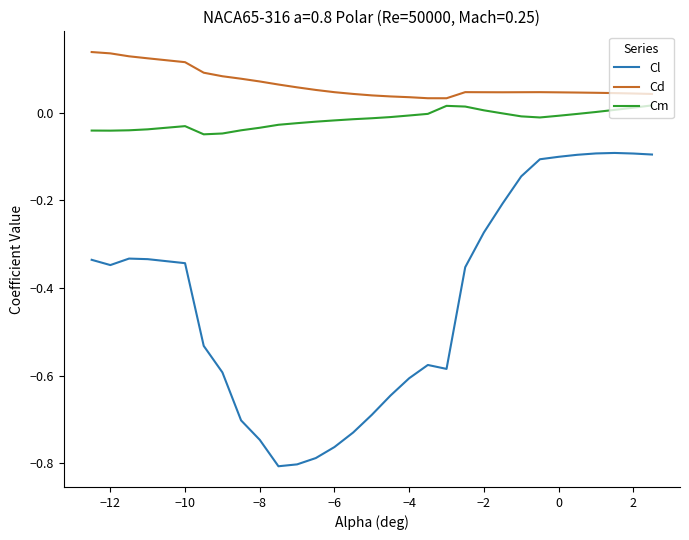

What are all the series names shown in the legend?

Cl, Cd, Cm